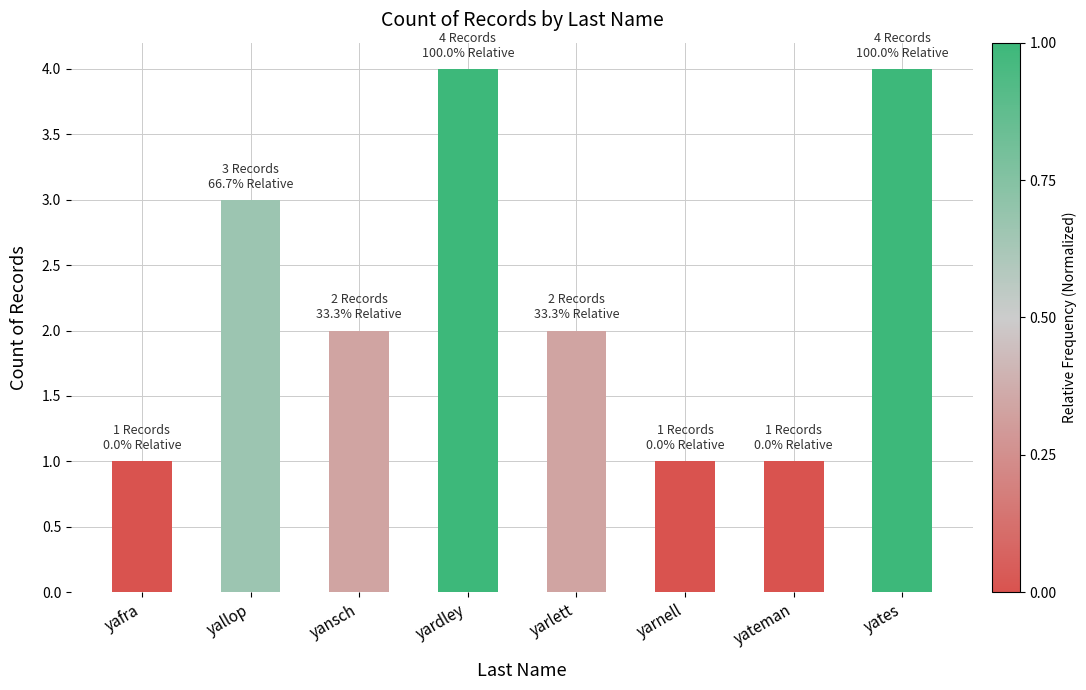

What is the difference between the values at yardley and yallop?

1